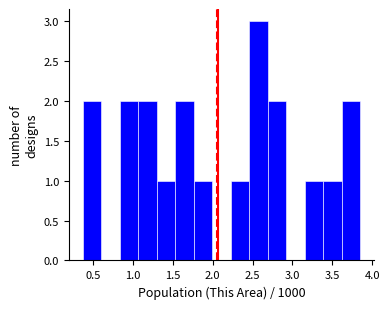

What is the height of the bar covering 1.75 to 2.00 on the x-axis? Neither the bar edges nor the heights are printed on the chart, so give them approximately, as read against the axes.

1